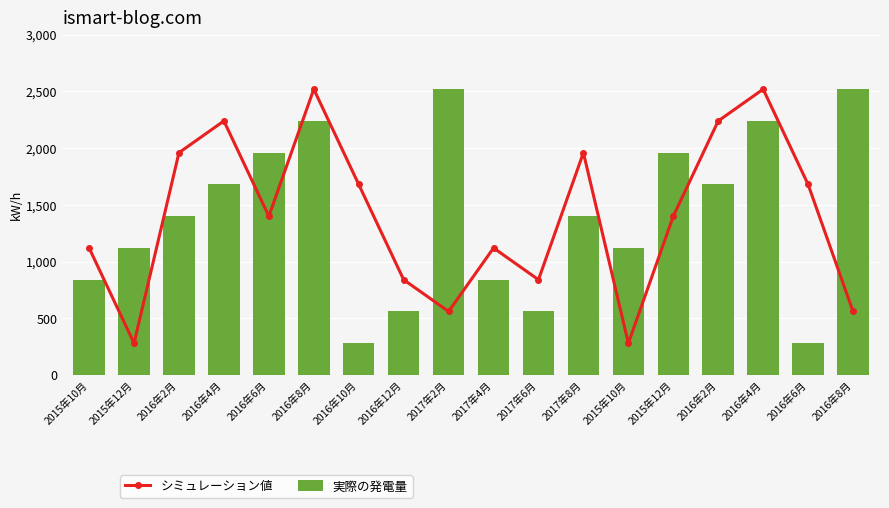

Are the bars grouped side by side (vs. stacked)?

Yes